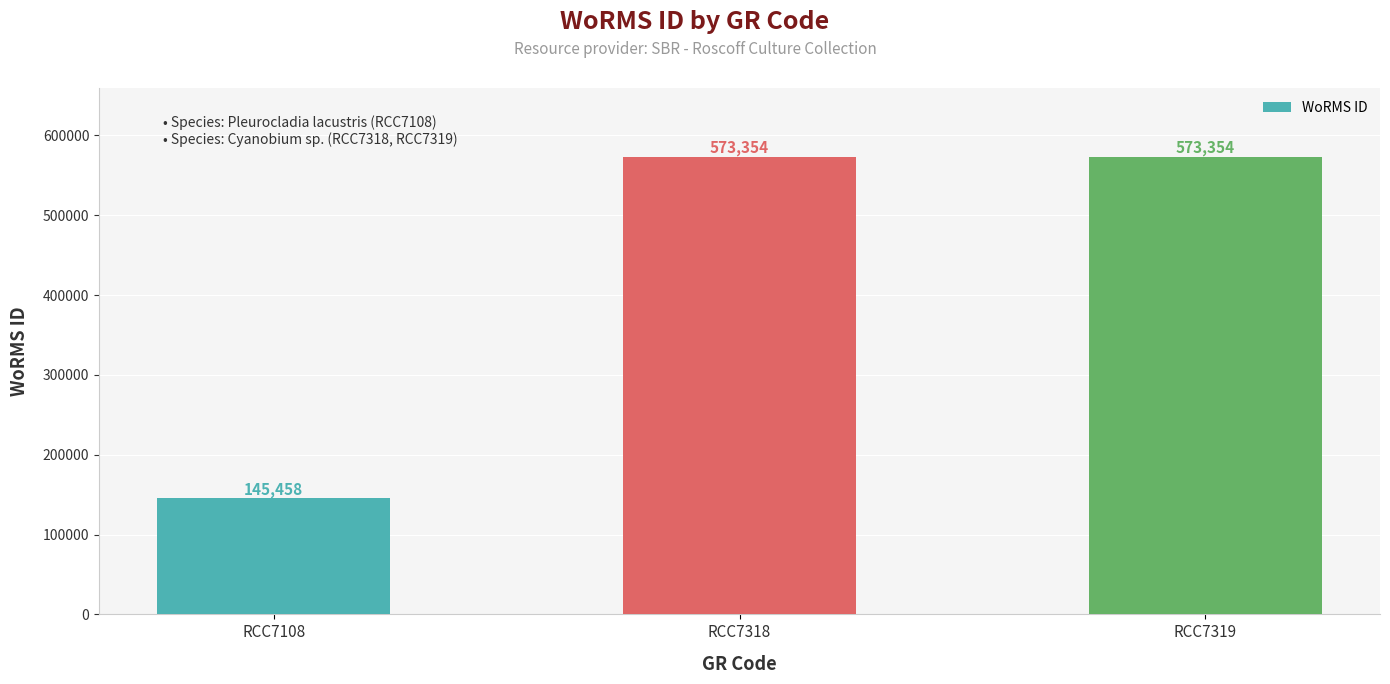

What is the smallest value displayed?

145458